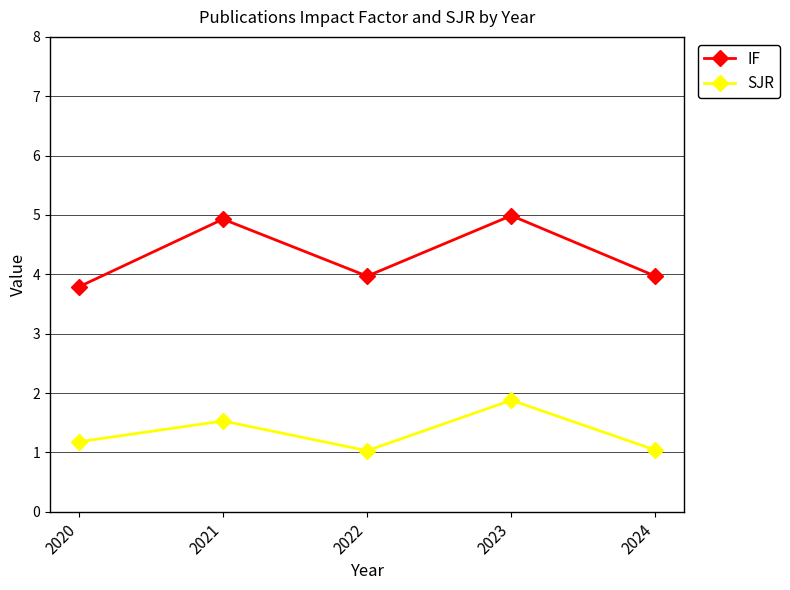

Is it true that SJR equals 2.1 at 2021?

False